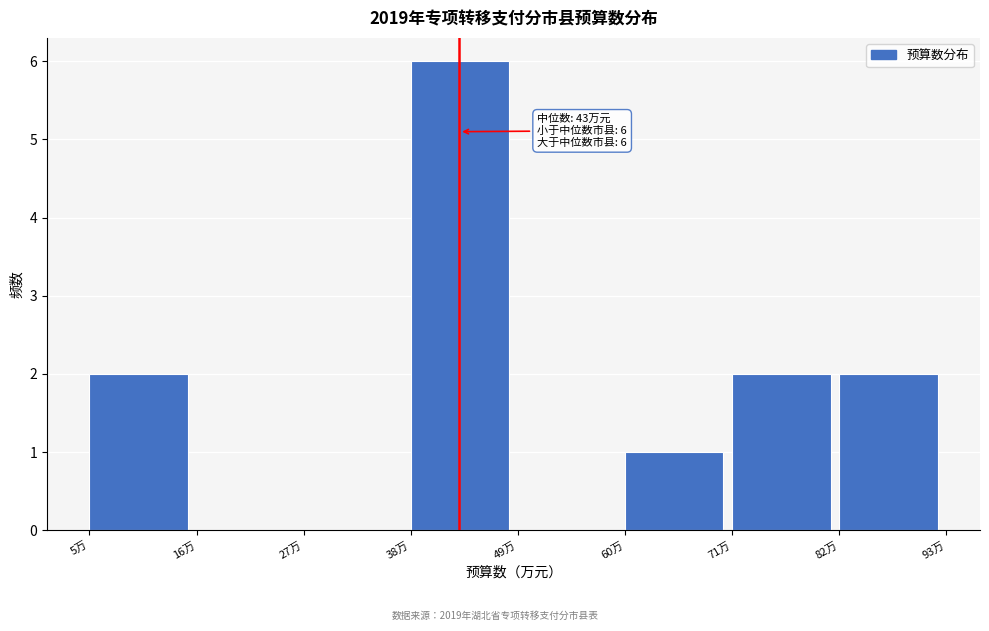

Over which range of the x-axis is the bar tallest?

38 to 49